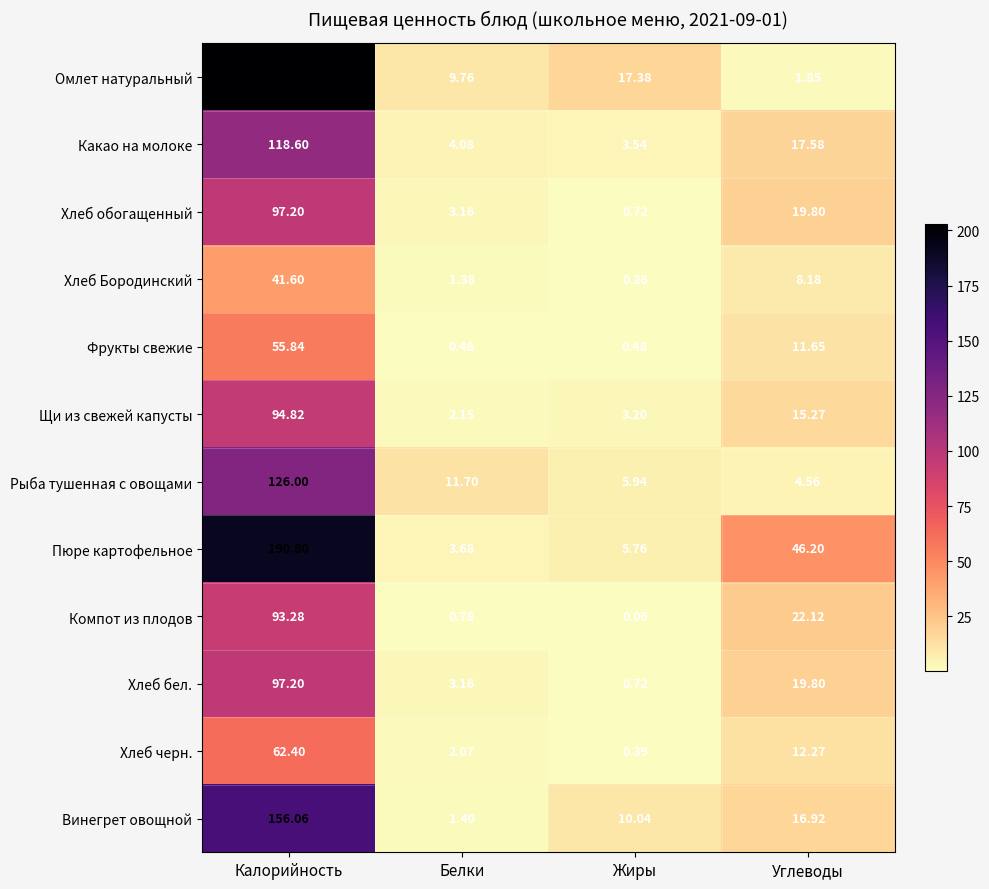

Between Белки and Углеводы, which series saw the biggest shift?

Пюре картофельное